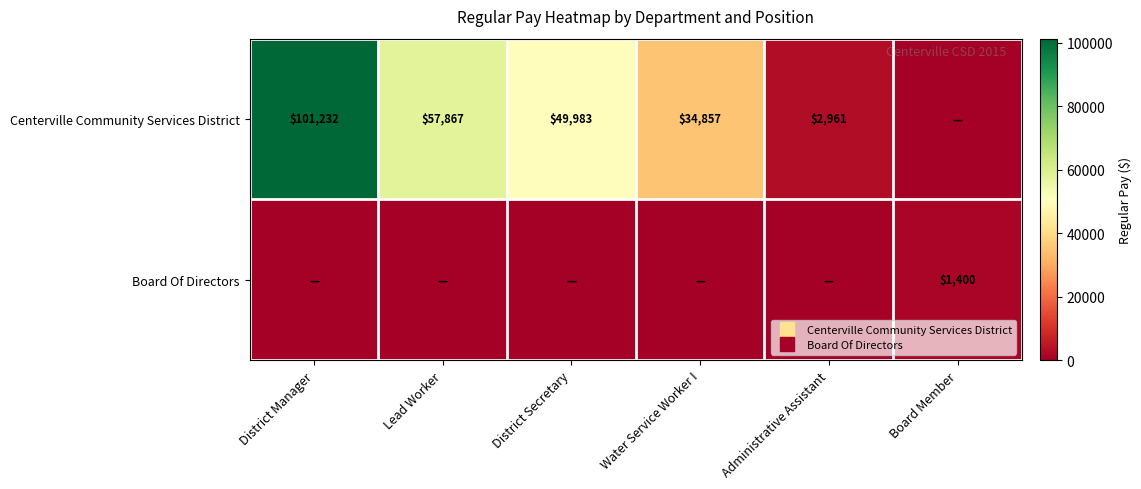

Which series has the widest spread of values?

Centerville Community Services District